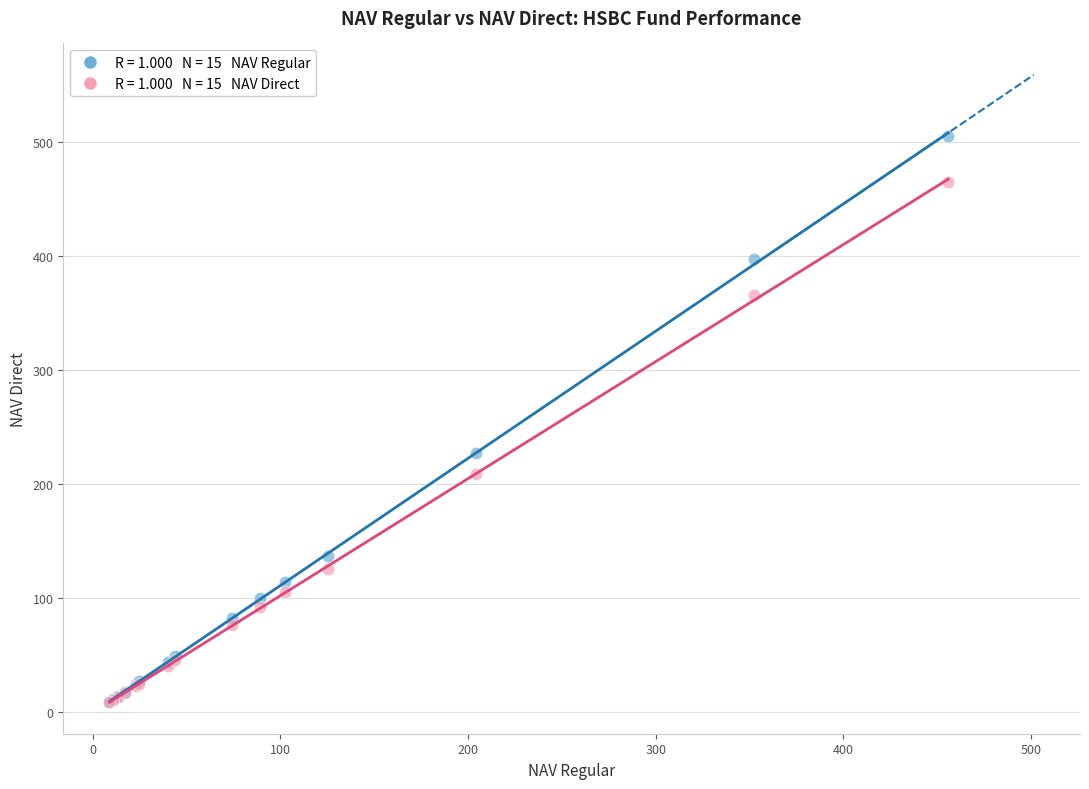

Across all series, what Y value is closest to 256?

227.5